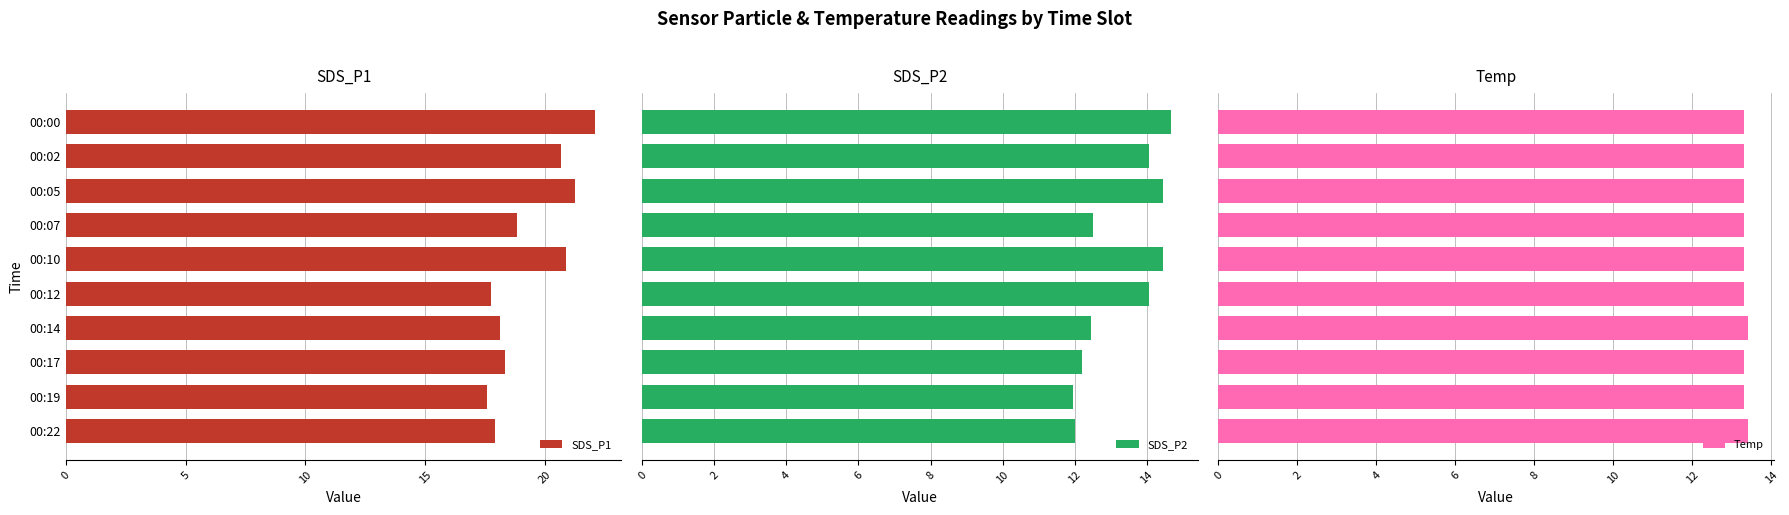

Reading left to right, extract all data points from this chart.

SDS_P1: 22.1	20.7	21.2	18.9	20.9	17.8	18.1	18.4	17.6	17.9
SDS_P2: 14.7	14.1	14.4	12.5	14.4	14.1	12.4	12.2	11.9	12.0
Temp: 13.3	13.3	13.3	13.3	13.3	13.3	13.4	13.3	13.3	13.4